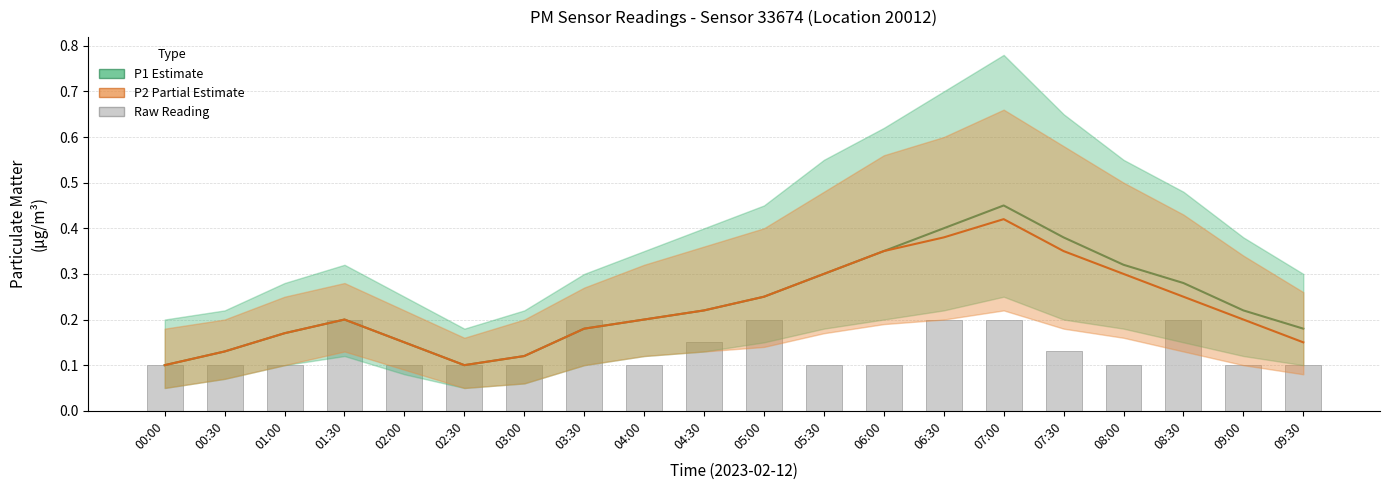

The value of P1 (Estimate) at 04:30 is 0.1. True or false?

False